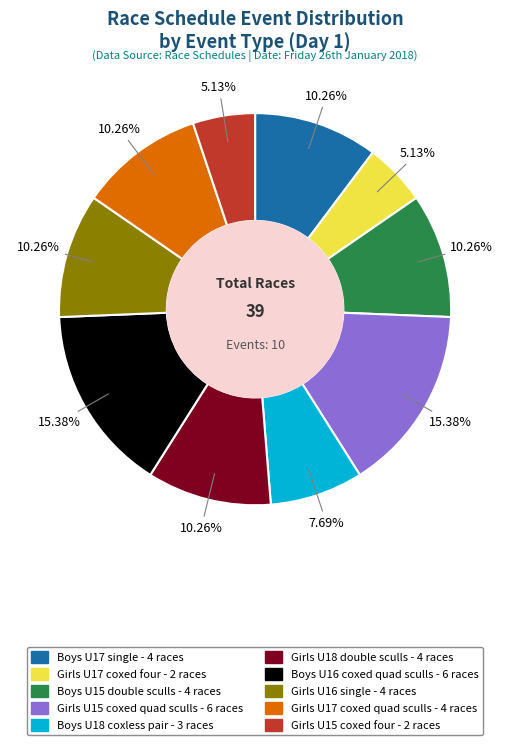

Is the sum of Girls U16 single and Boys U15 double sculls greater than half?

No